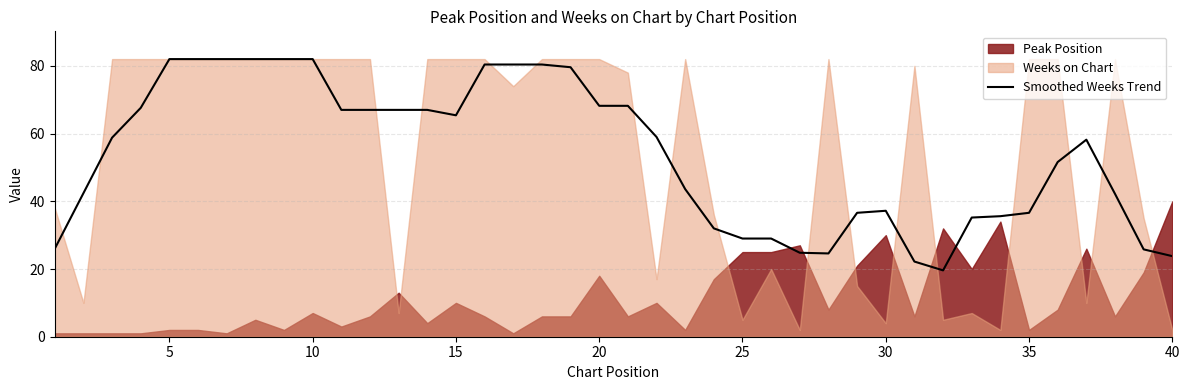

How many lines are shown in the chart?

1